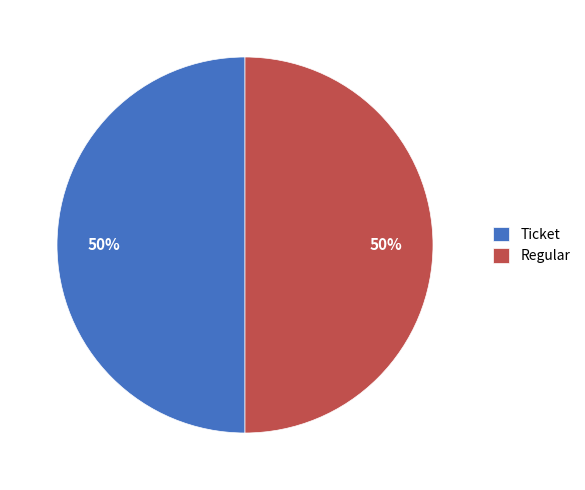

Do Ticket and Regular together represent more than half of the pie?

Yes